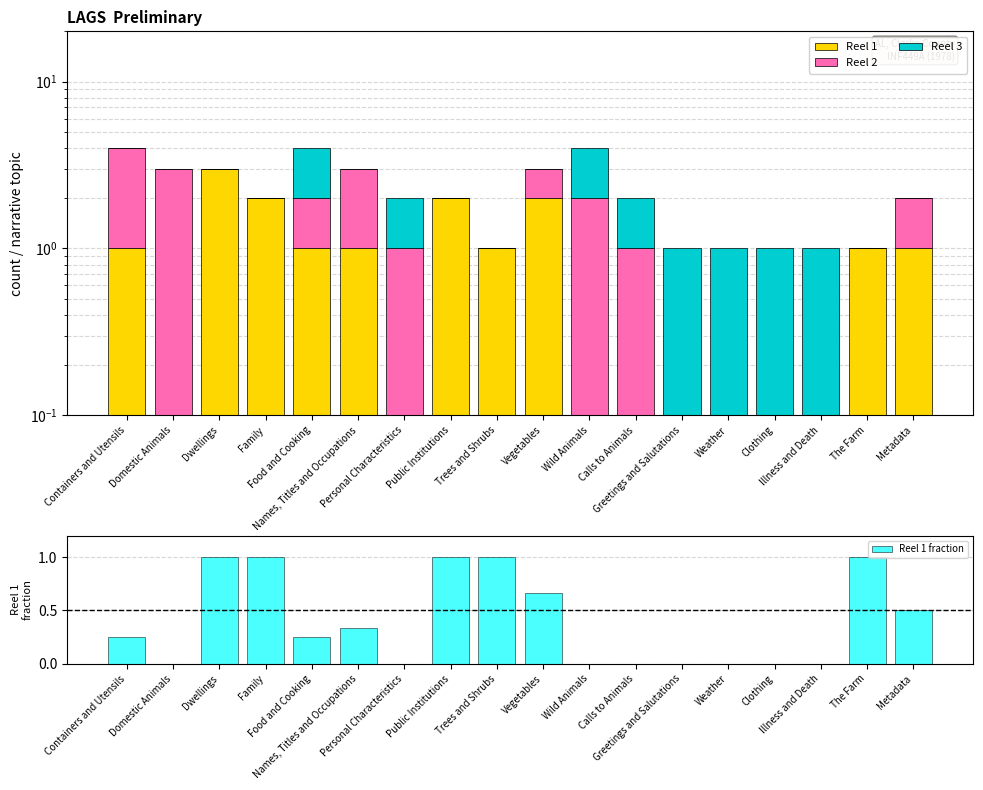

What is the sum of all Reel 1 values?

15.0